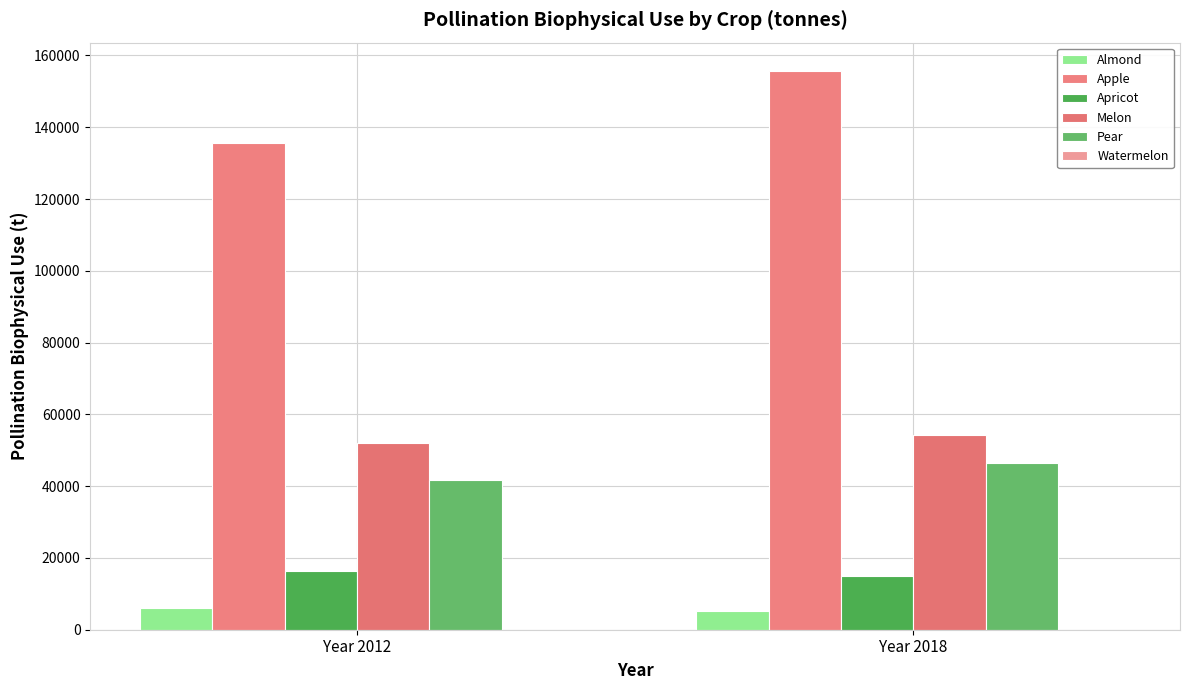

At which label is Melon closest to 53201?

Year 2012